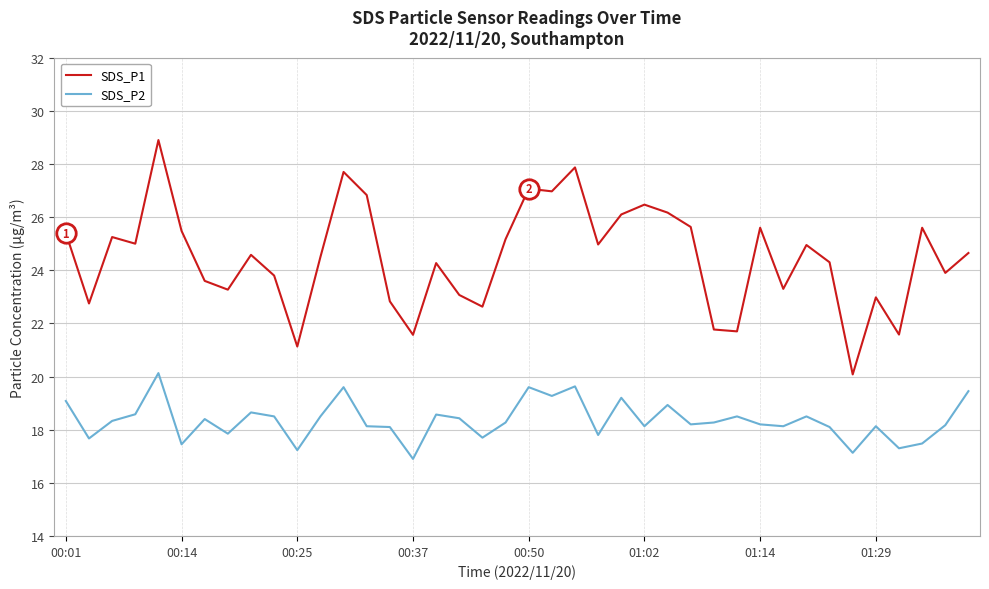

Which series has the largest total across all categories?

SDS_P1